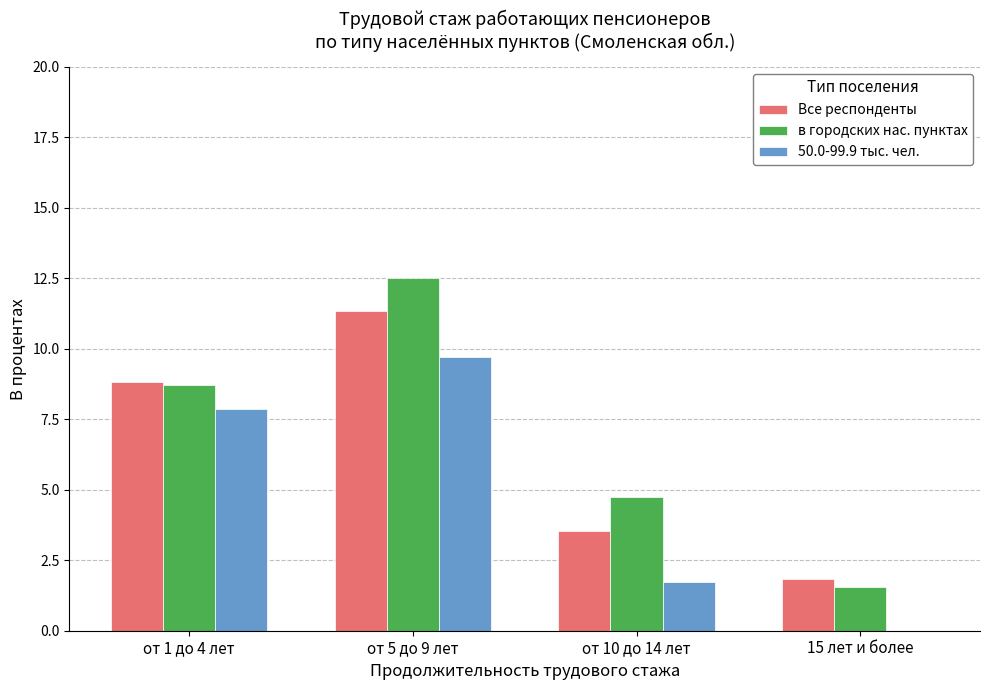

What is the greatest value displayed?

12.5